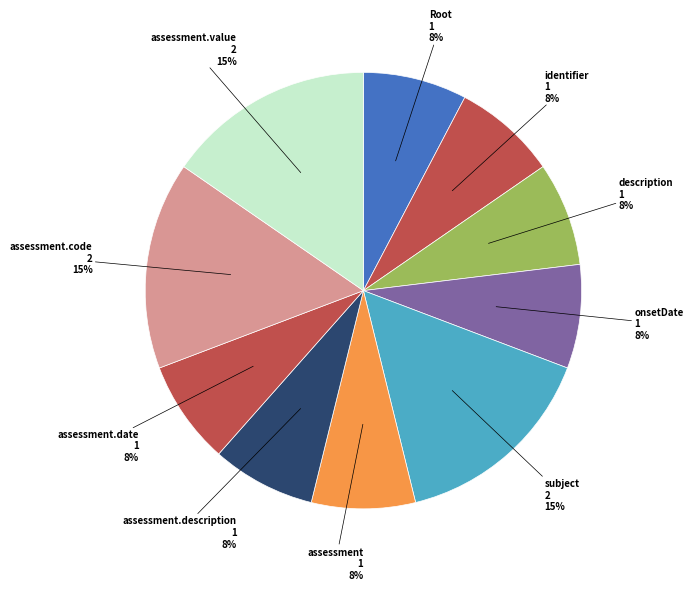

To the nearest percent, what is the average slice percentage?

10%